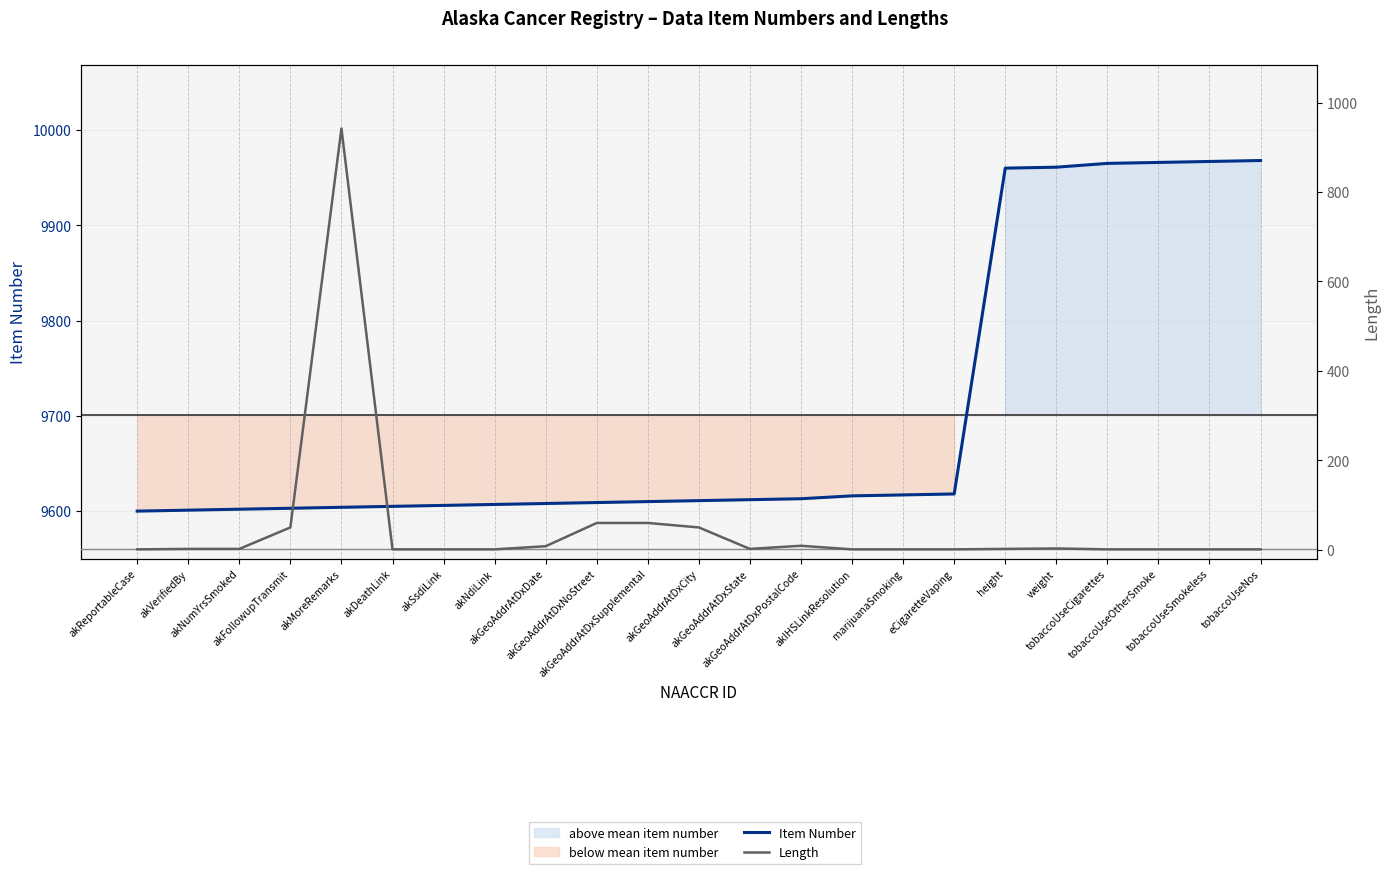

What is the difference between the maximum and minimum values in the Item Number series?

368